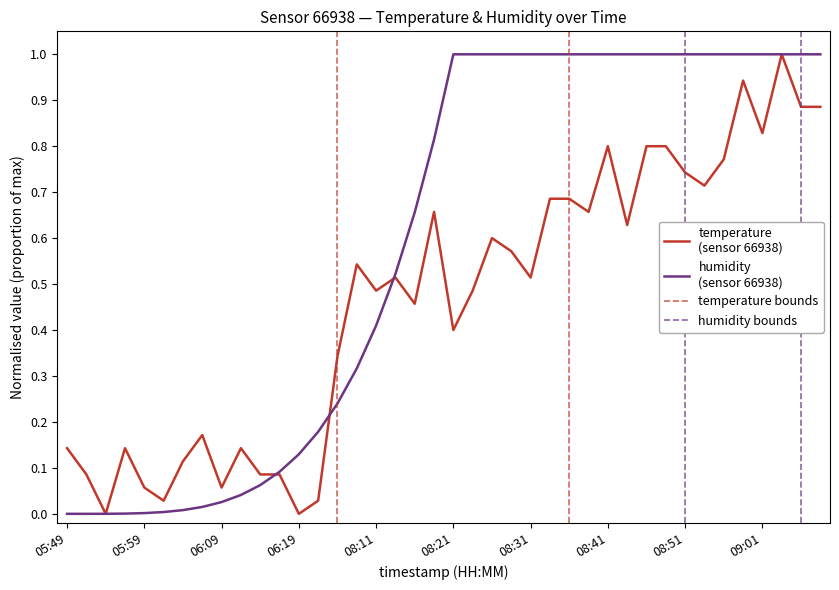

Reading right to left, list all the values displayed in this chart.

09:08=0.9	09:06=0.9	09:03=1.0	09:01=0.8	08:58=0.9	08:56=0.8	08:53=0.7	08:51=0.7	08:48=0.8	08:46=0.8	08:43=0.6	08:41=0.8	08:38=0.7	08:36=0.7	08:33=0.7	08:31=0.5	08:28=0.6	08:26=0.6	08:23=0.5	08:21=0.4	08:18=0.7	08:16=0.5	08:13=0.5	08:11=0.5	08:08=0.5	08:06=0.3	06:22=0.0	06:19=0.0	06:16=0.1	06:14=0.1	06:11=0.1	06:09=0.1	06:07=0.2	06:04=0.1	06:02=0.0	05:59=0.1	05:57=0.1	05:54=0.0	05:52=0.1	05:49=0.1